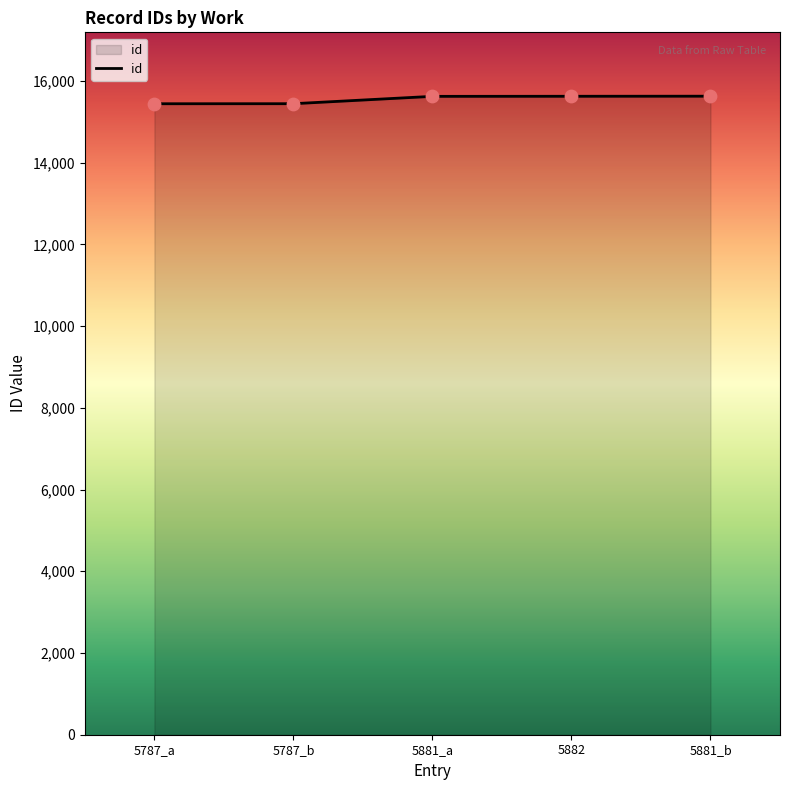

What is the ratio of the value at 5881_b to the value at 5882?

1.0